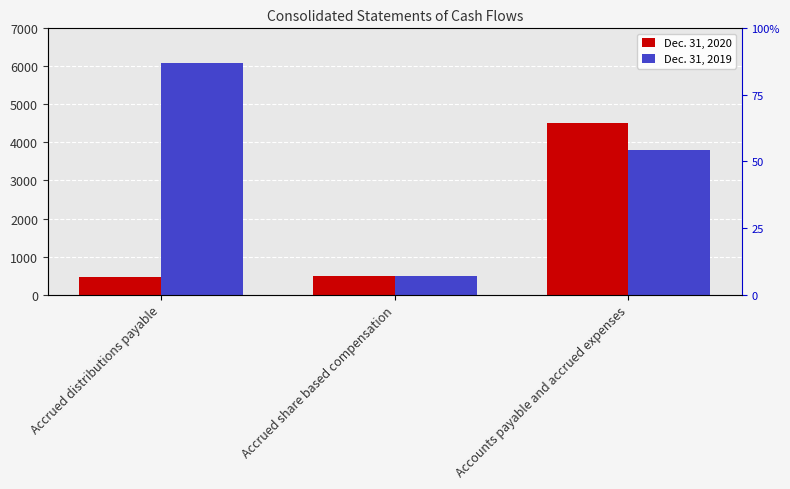

Reading left to right, extract all data points from this chart.

Dec. 31, 2020: 469	500	4500
Dec. 31, 2019: 6100	500	3800